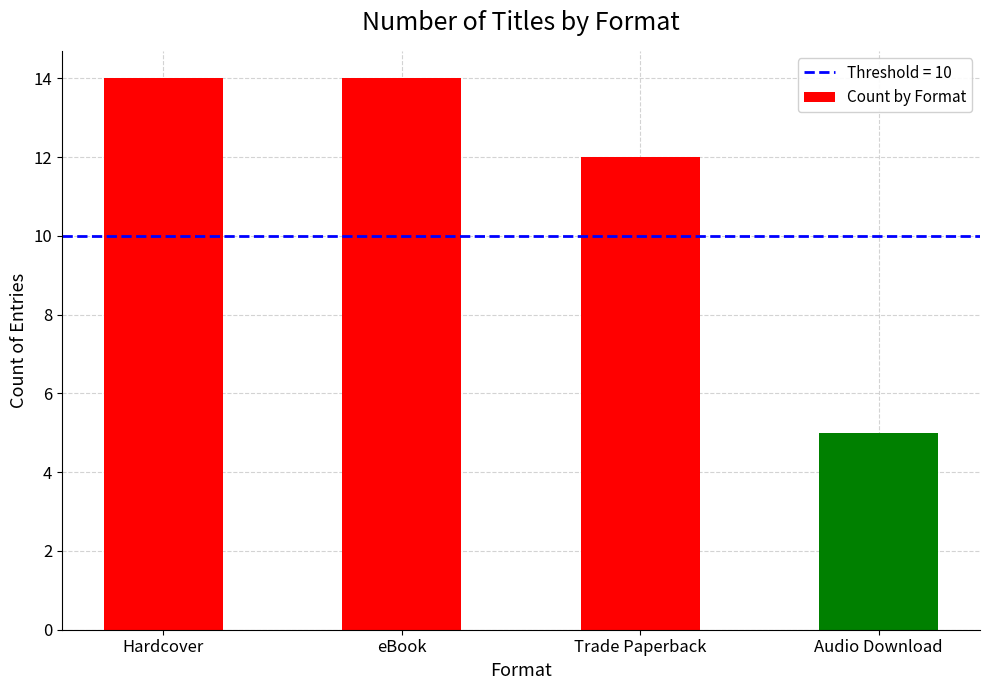

What is the sum of the values at eBook and Trade Paperback?

26